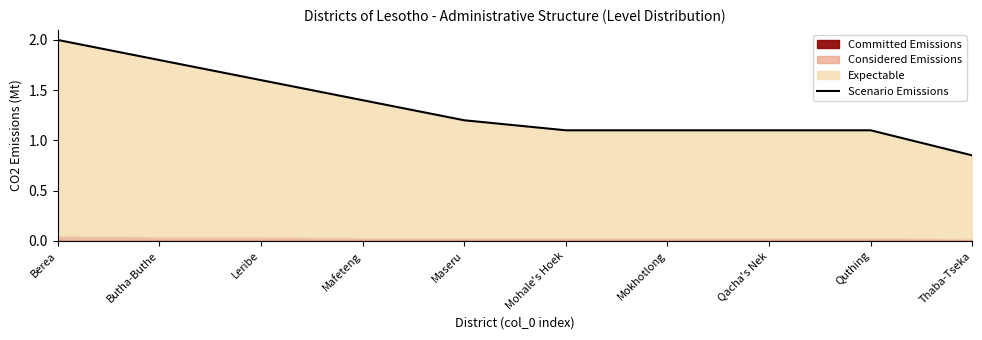

Reading left to right, list all the values displayed in this chart.

Berea=2.0	Butha-Buthe=1.8	Leribe=1.6	Mafeteng=1.4	Maseru=1.2	Mohale's Hoek=1.1	Mokhotlong=1.1	Qacha's Nek=1.1	Quthing=1.1	Thaba-Tseka=0.8